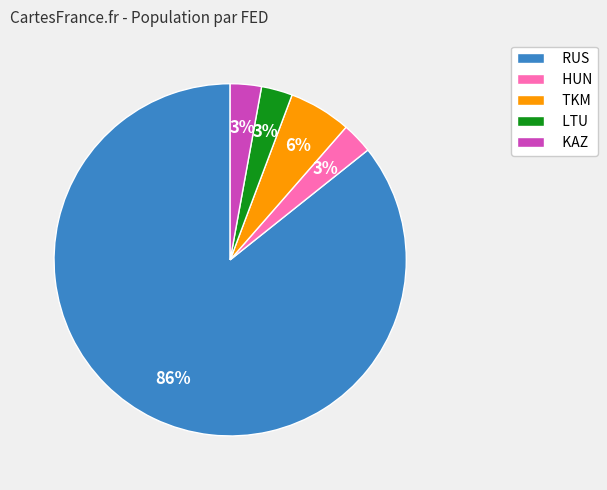

Does HUN represent more than half of the total?

No